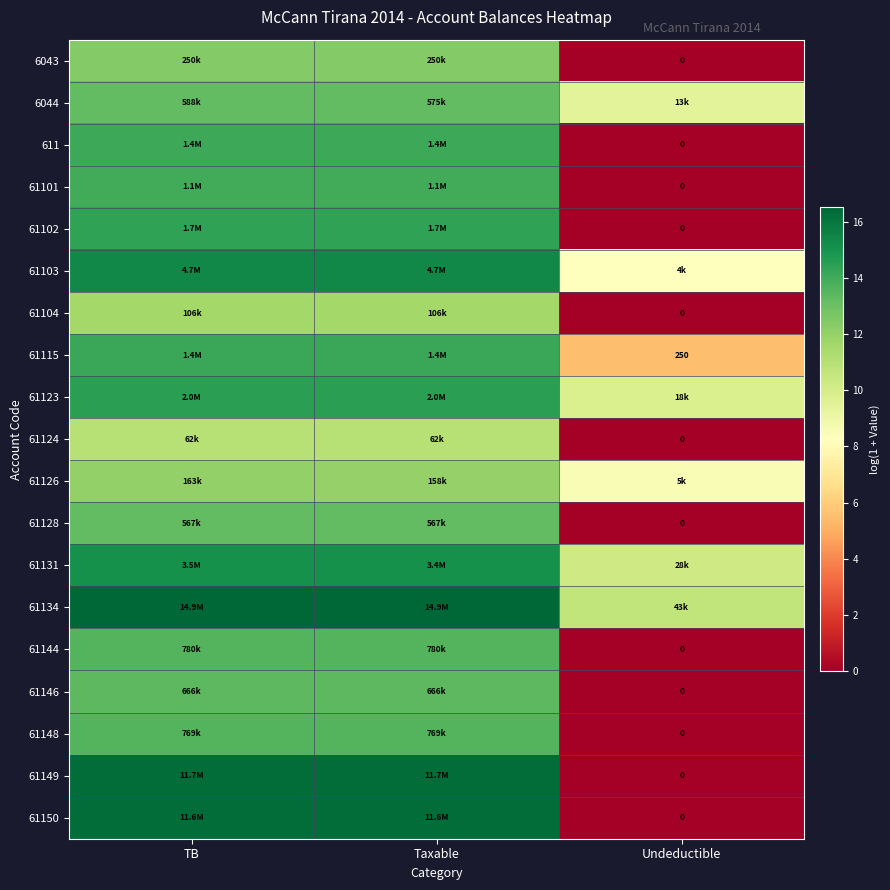

Count the number of data series in this chart.

19